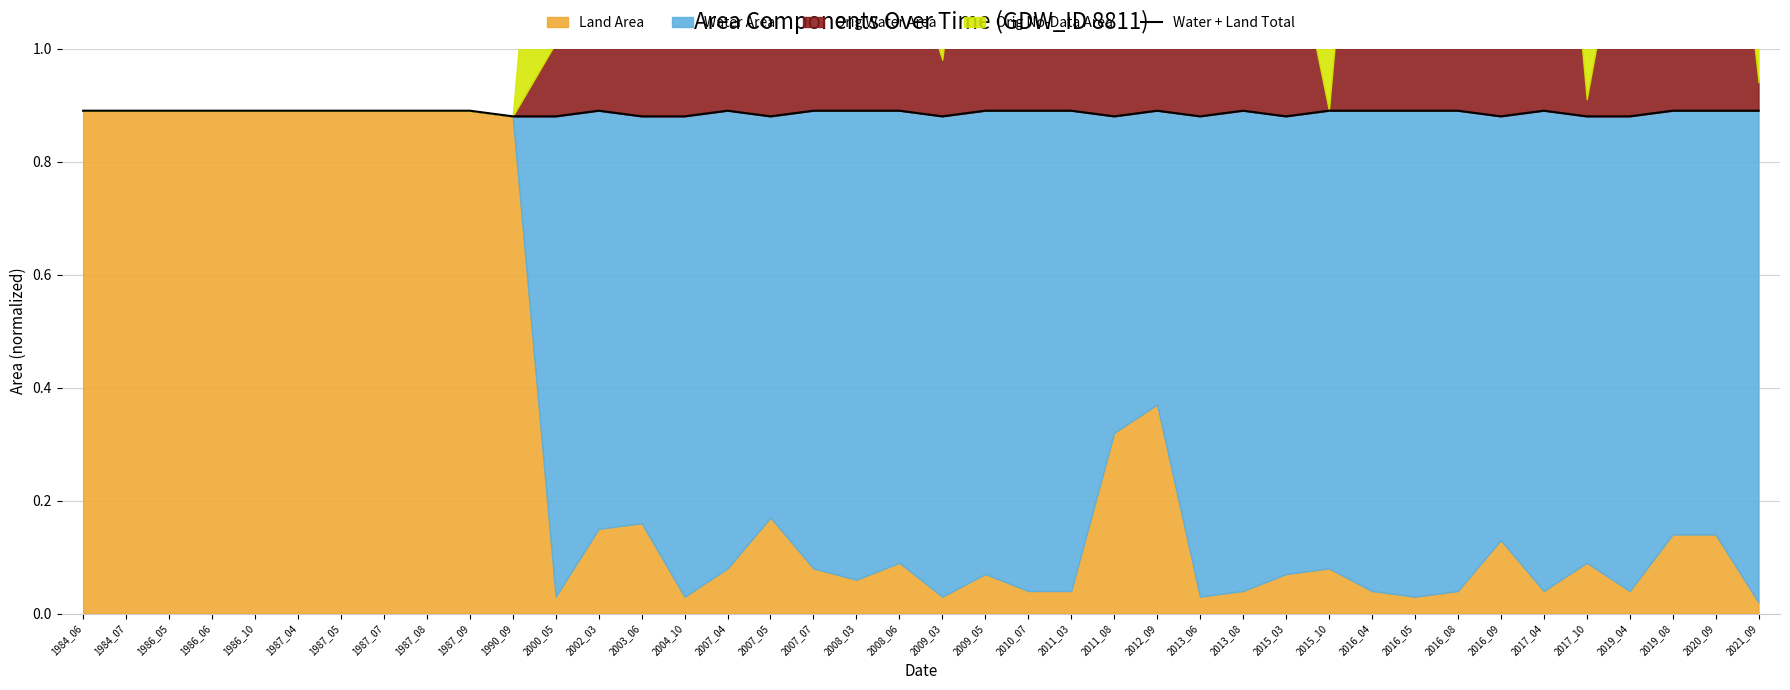

At which category does the data reach its first local peak?

2002_03